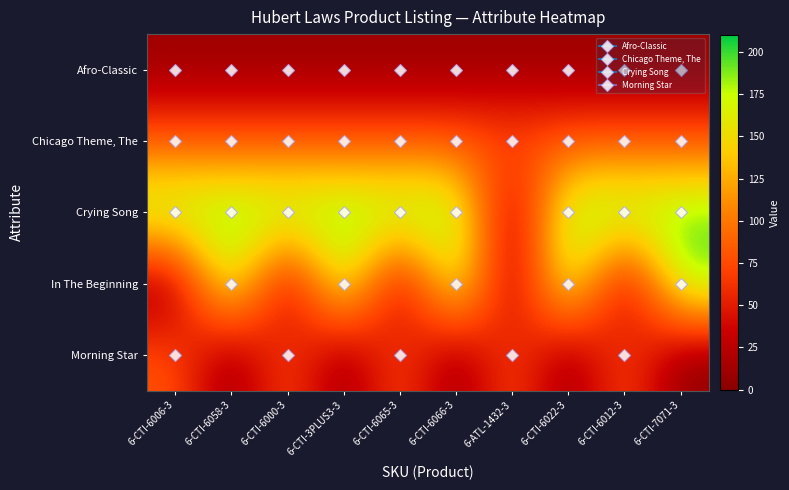

Between 6-CTI-6022-3 and 6-CTI-6058-3, which is larger?

6-CTI-6022-3